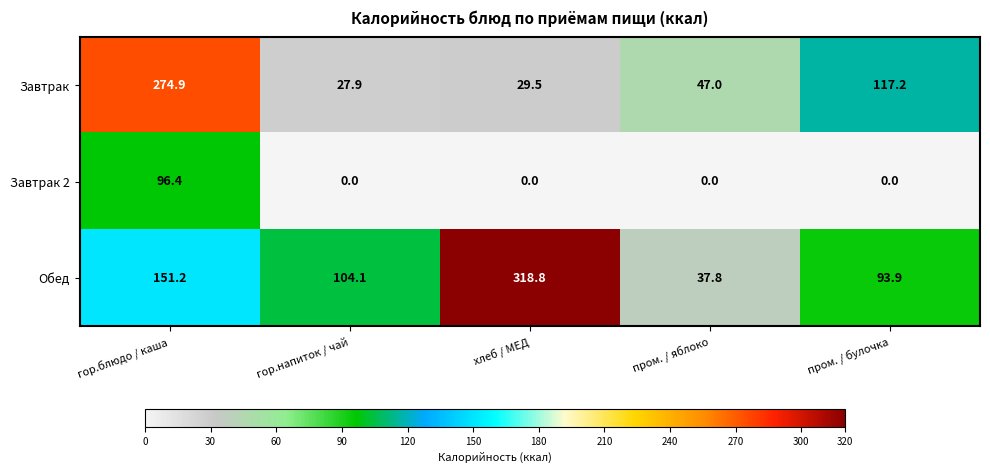

What is the sum of all Обед values?

705.8